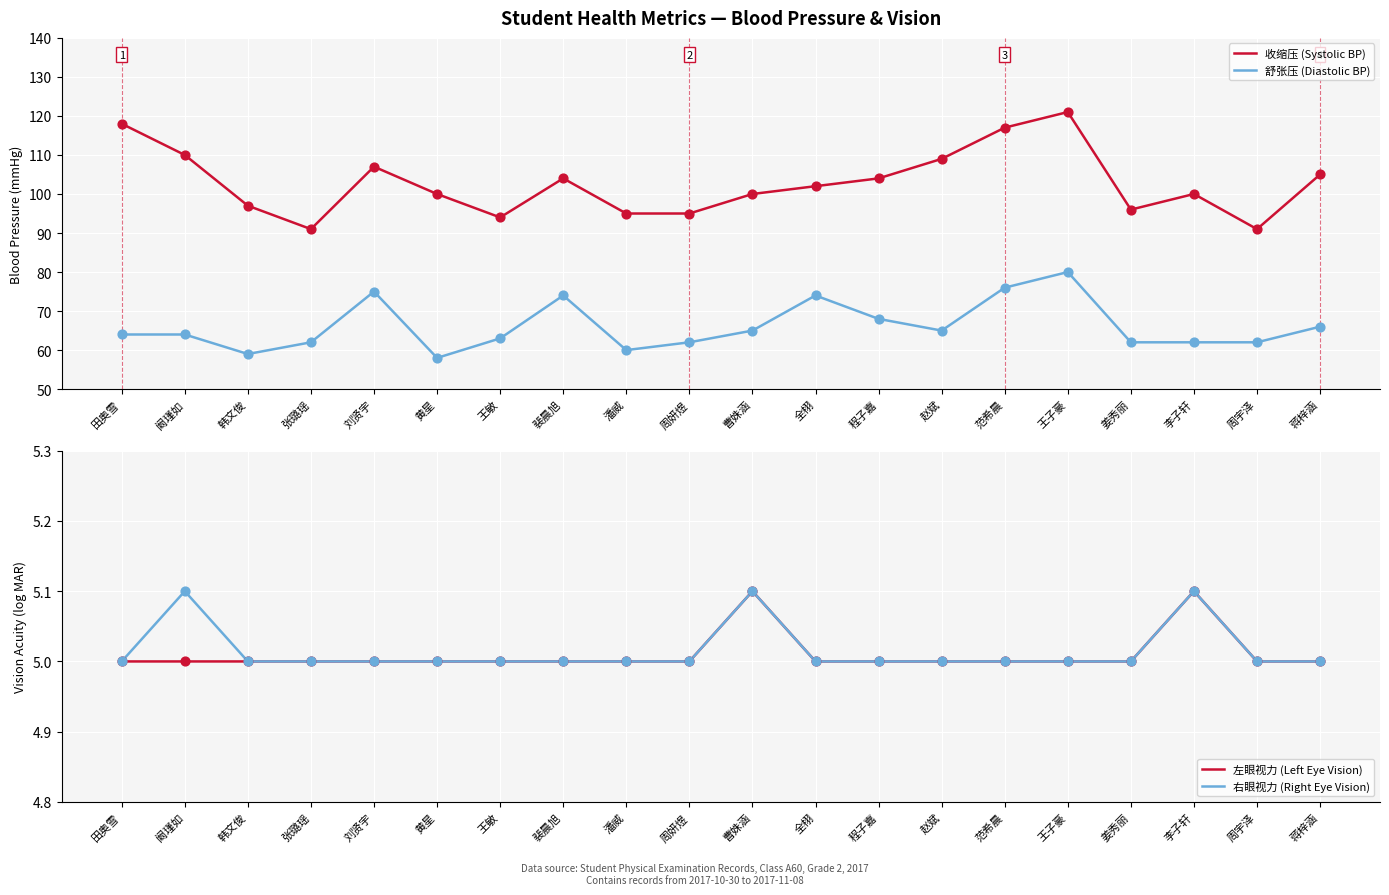

Is the value of 收缩压 (Systolic BP) at 程子嘉 greater than the value of 右眼视力 (Right Eye Vision) at 赵斌?

Yes